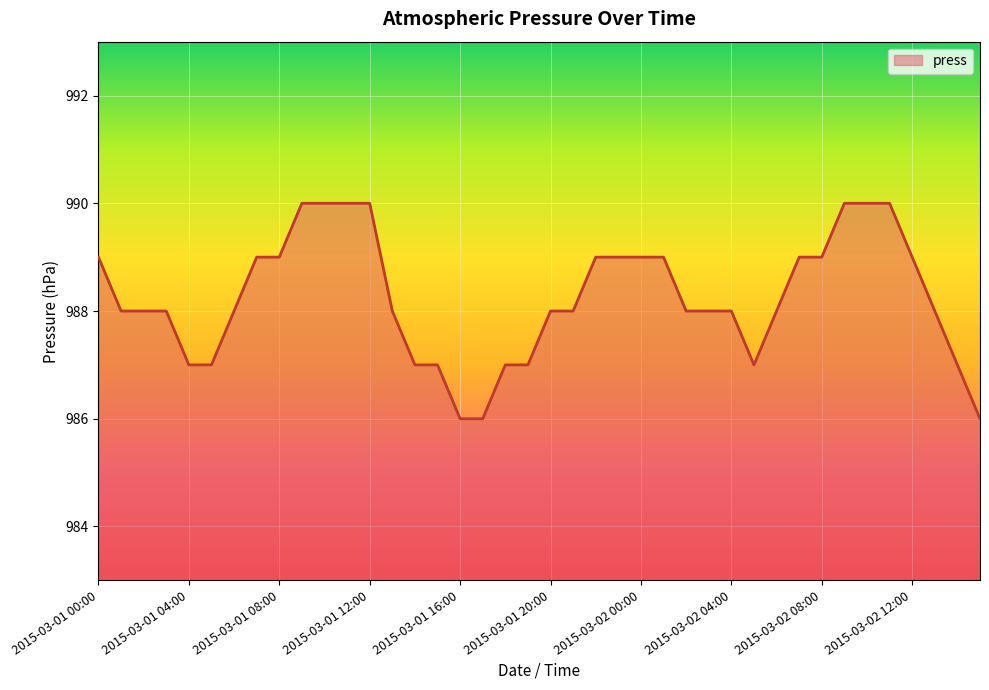

What is the difference between the maximum and minimum values?

4